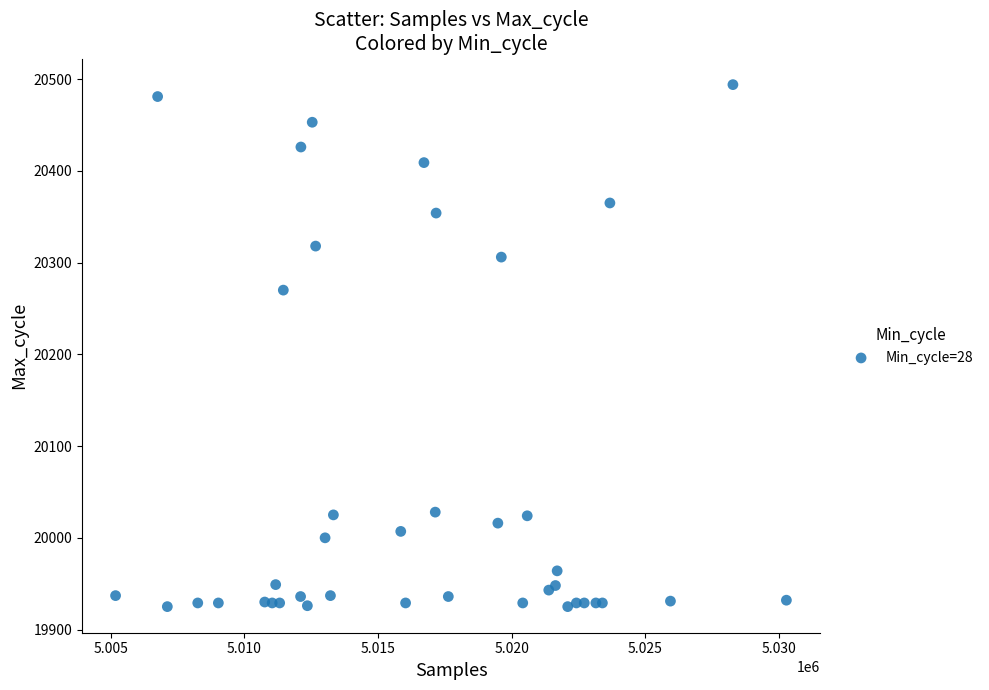

What Y value in the scatter plot is closest to 20209?

20270